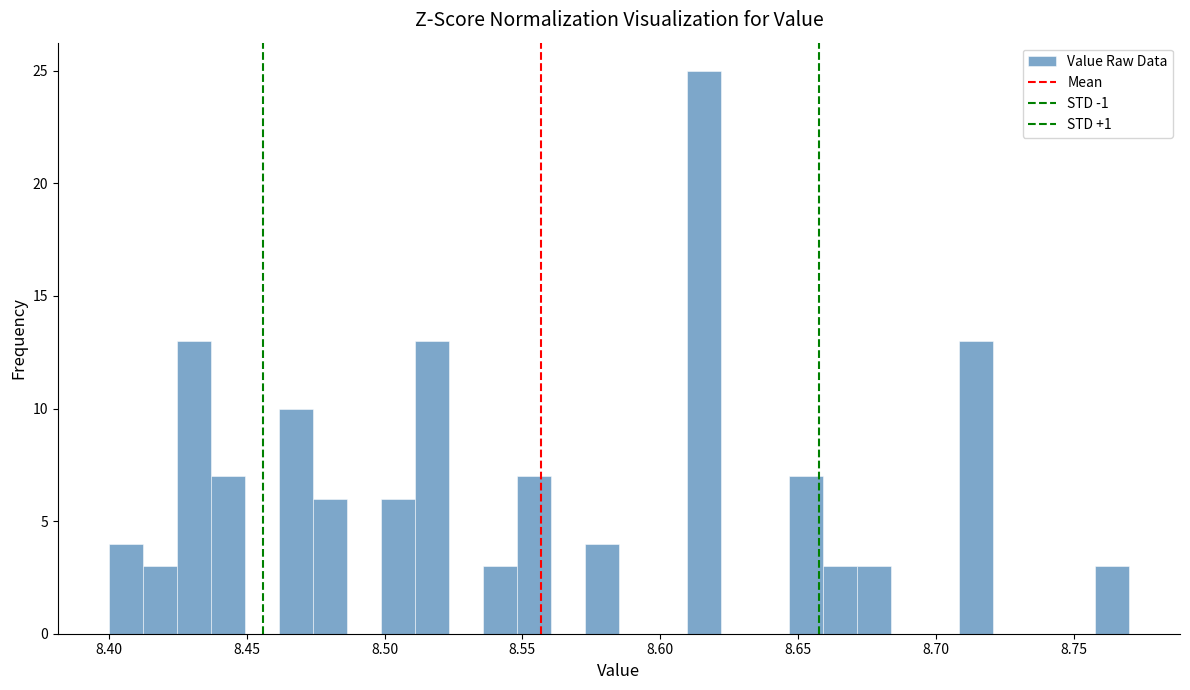

Read against the x-axis, roughly where is the centre of the tallest bar?

8.615